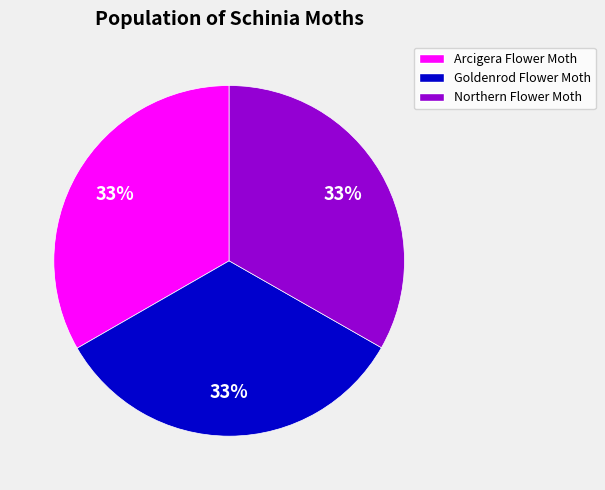

What percentage is the Goldenrod Flower Moth slice, to the nearest percent?

33%